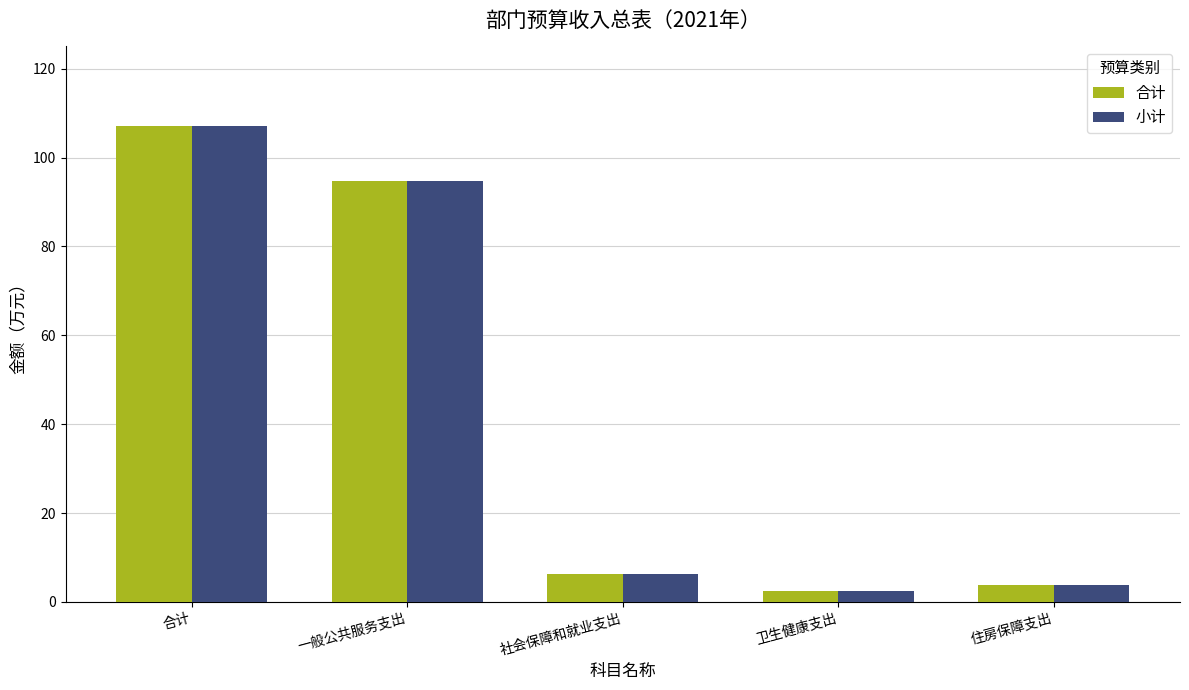

List the labels in order of 合计 value, largest first.

合计, 一般公共服务支出, 社会保障和就业支出, 住房保障支出, 卫生健康支出